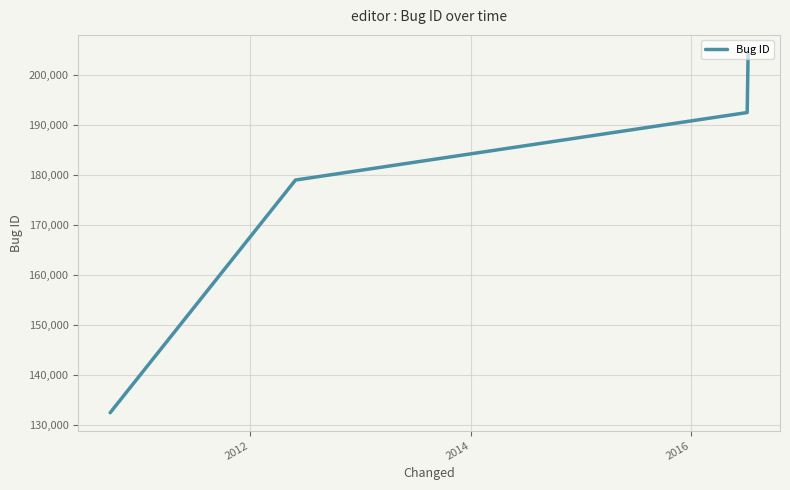

True or false: there are more than 2 points higher than both neighbors.

False